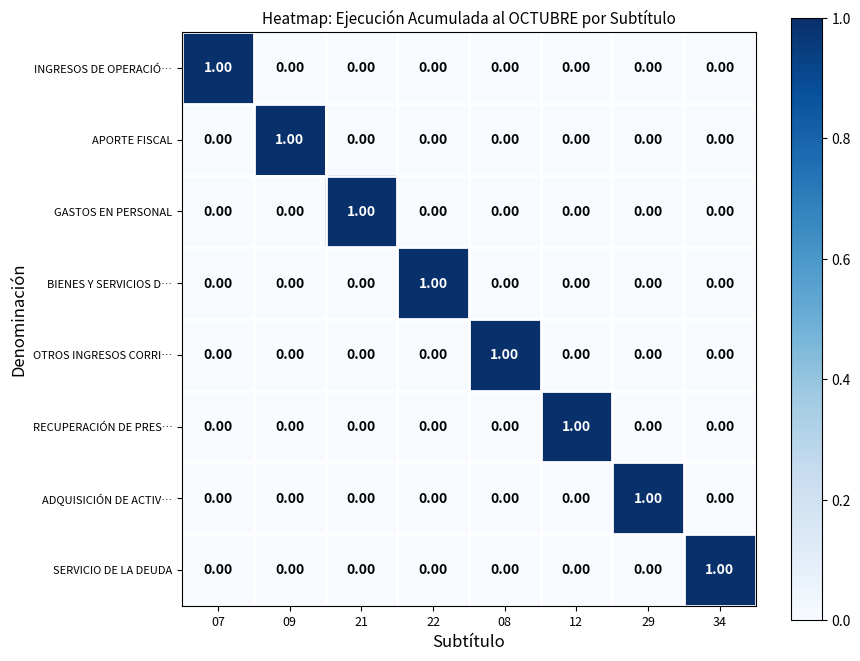

At how many categories does at least one series exceed 0?

8